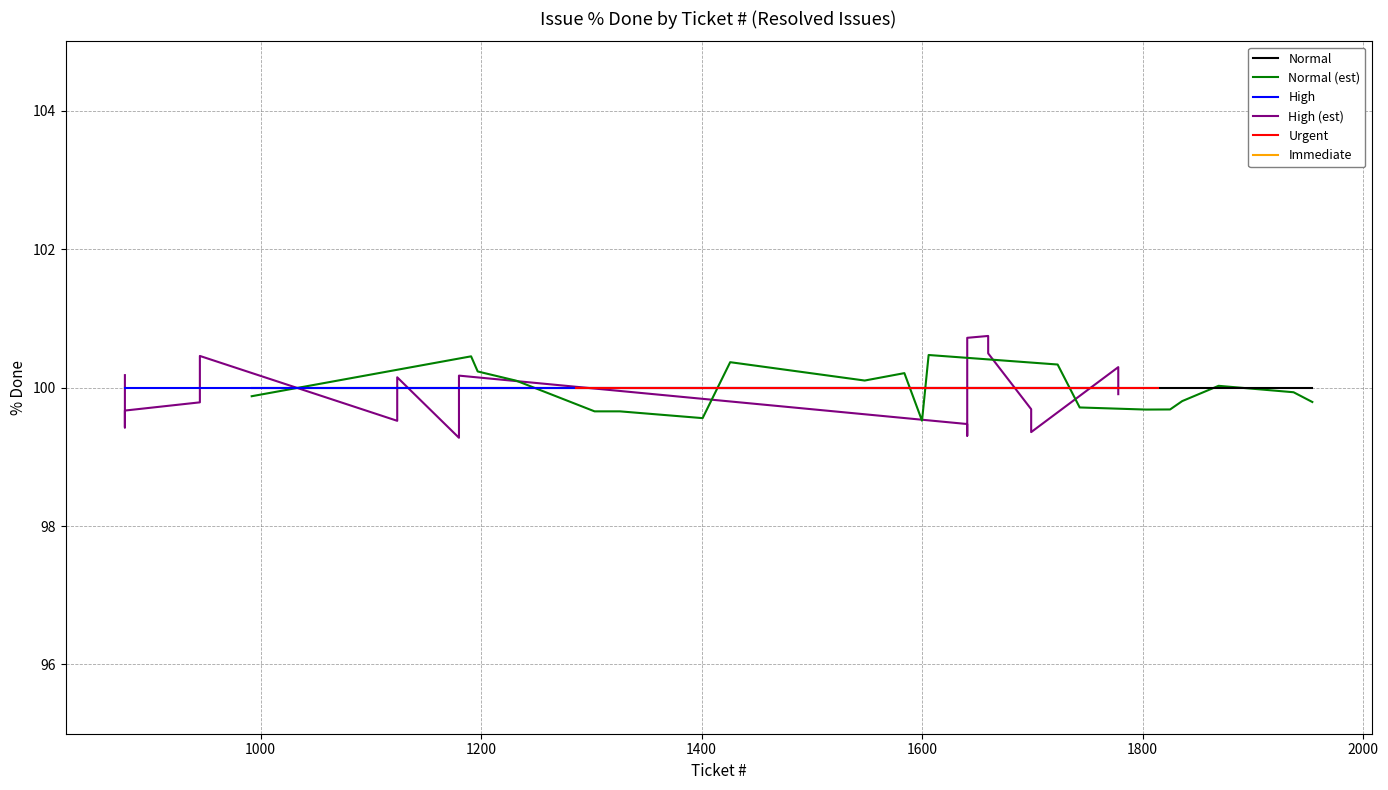

True or false: High has more than 2 interior local peaks.

False